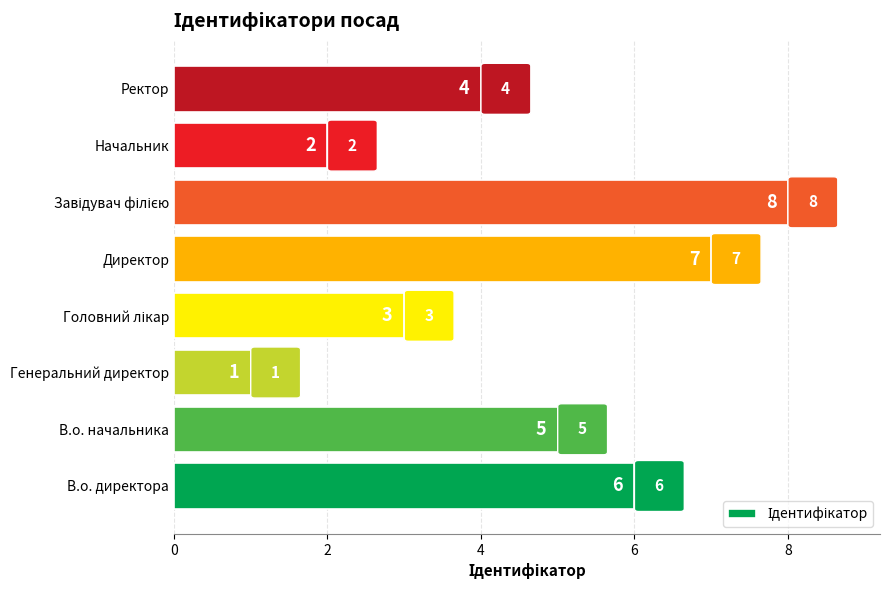

Is it true that the value at Ректор is 7?

False